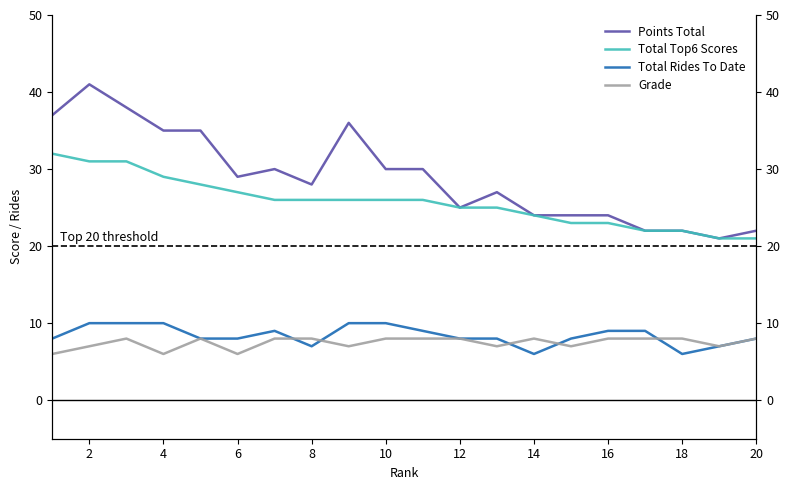

How many lines are shown in the chart?

4